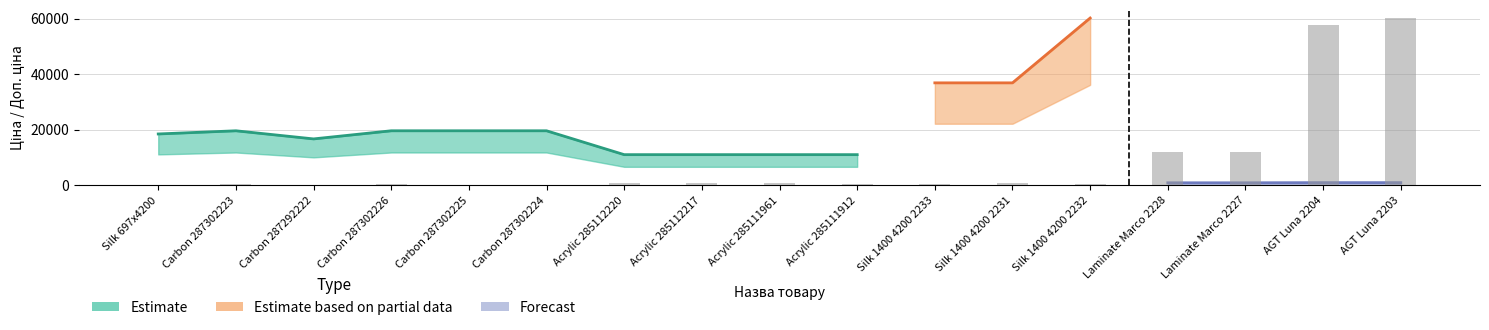

How many data points in Ціна are above 16636?

9